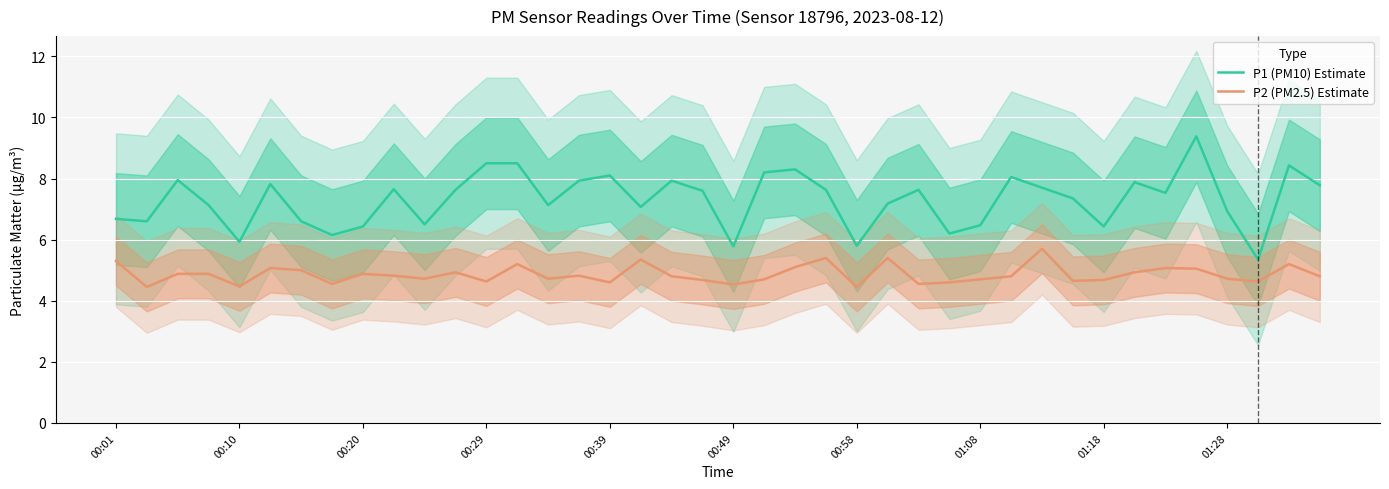

Which series has the widest spread of values?

P1 (PM10) Estimate